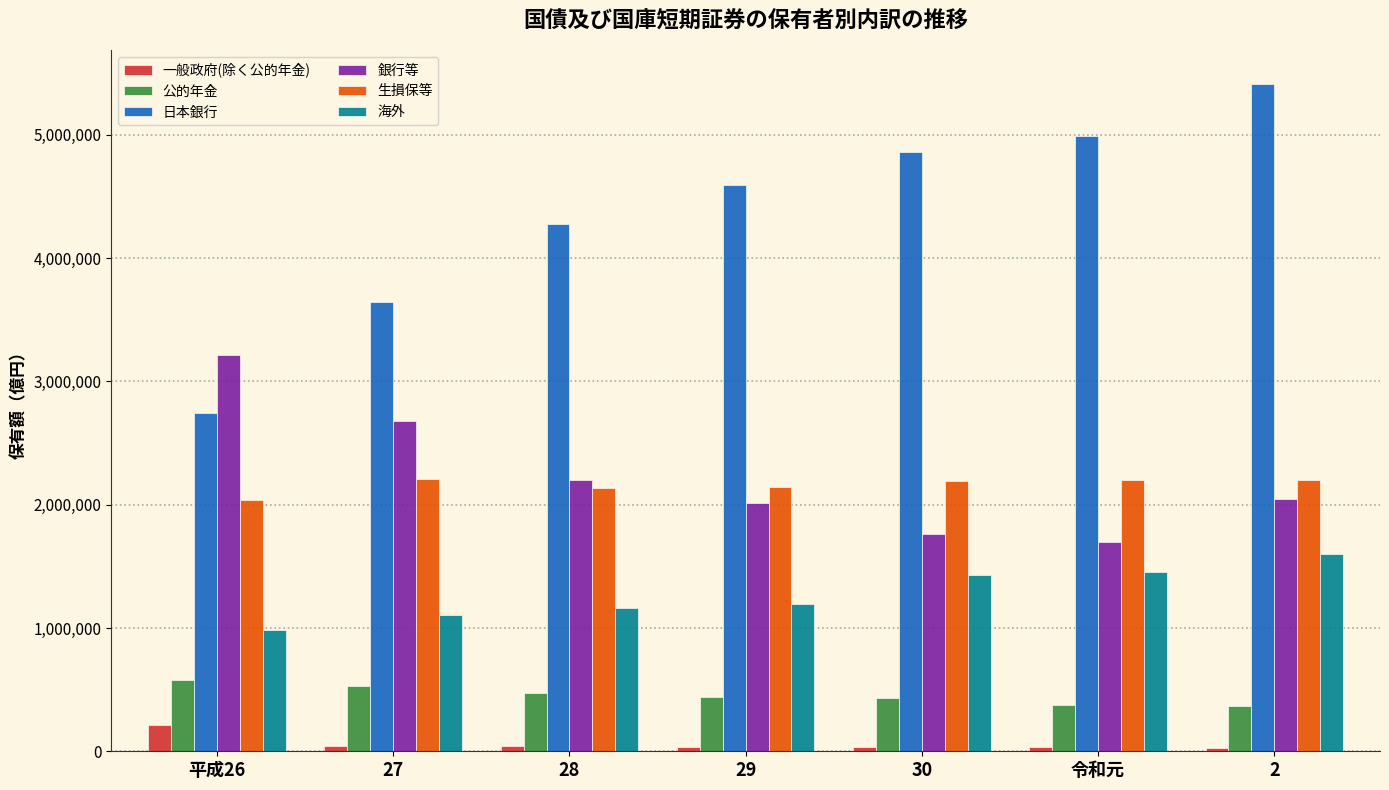

What is the maximum value shown in the chart?

5415966